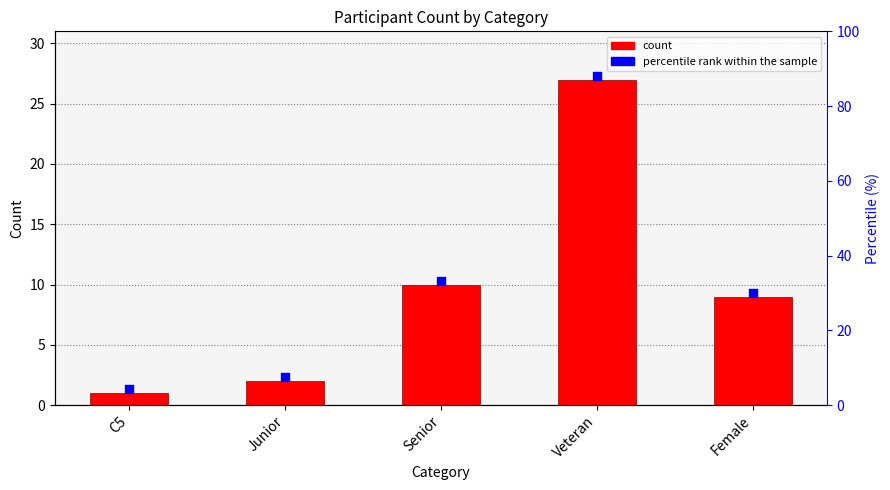

Is the value of percentile rank within the sample at Female greater than the value of count at Junior?

Yes